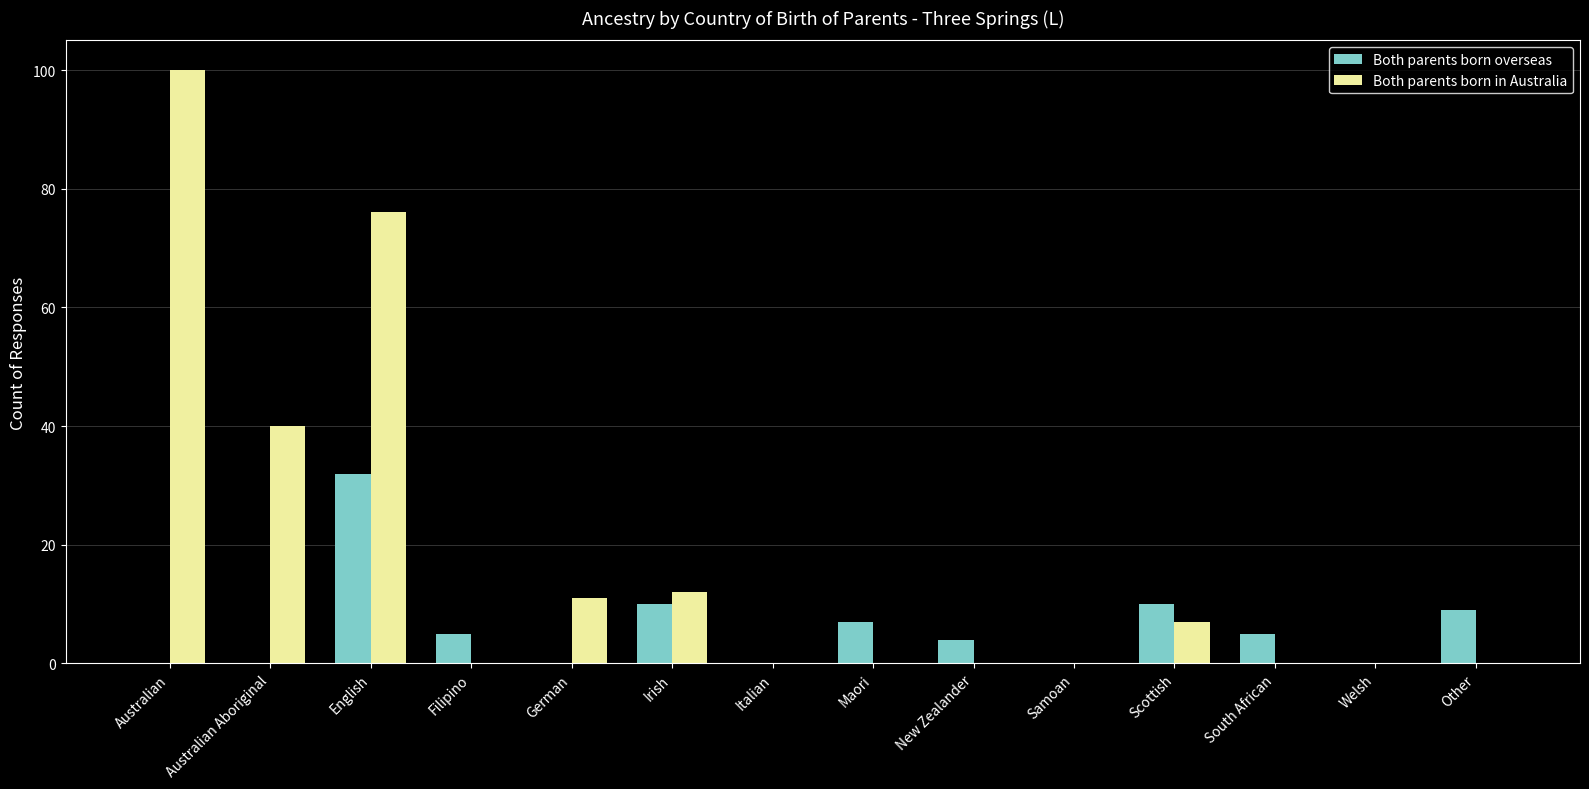

Which series has the widest spread of values?

Both parents born in Australia